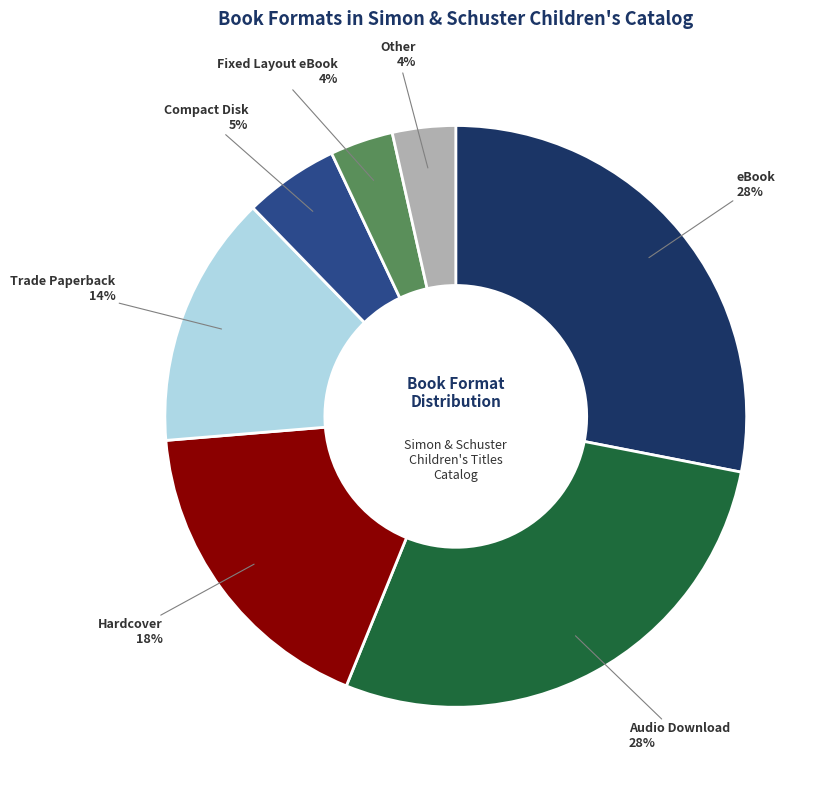

Is there a majority slice in this chart?

No